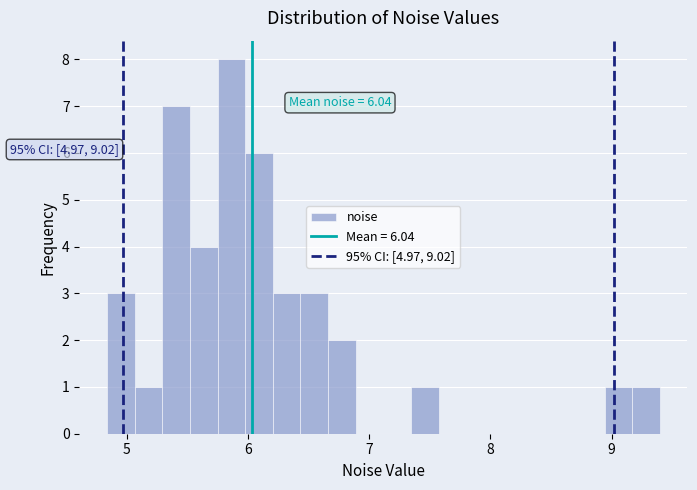

Read against the x-axis, roughly where is the centre of the tallest bar?

5.9